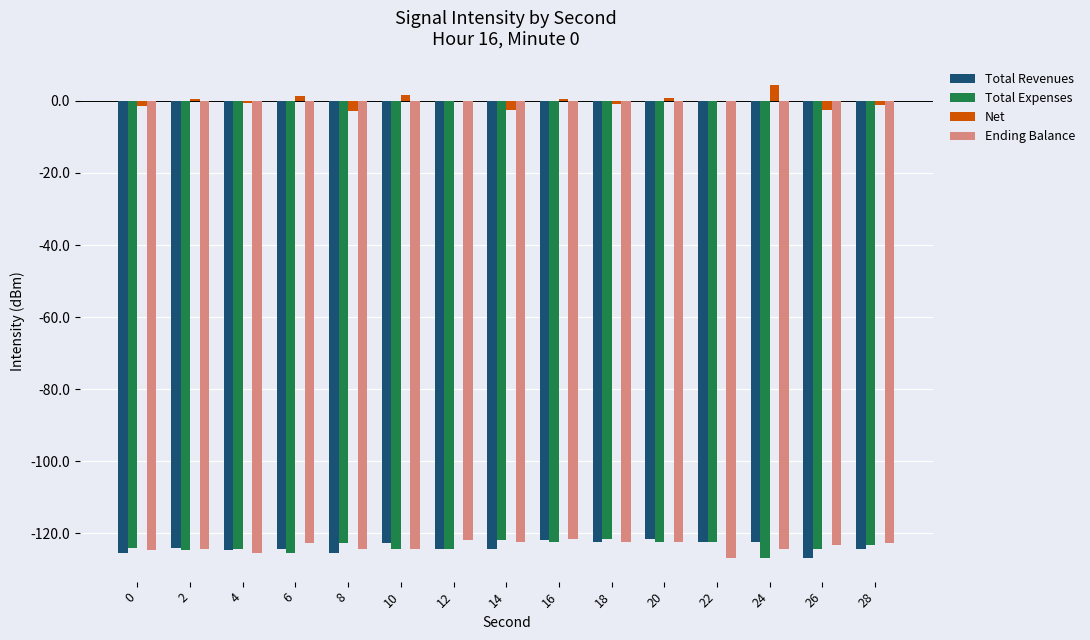

The Ending Balance series shows -73.3 at 14. True or false?

False